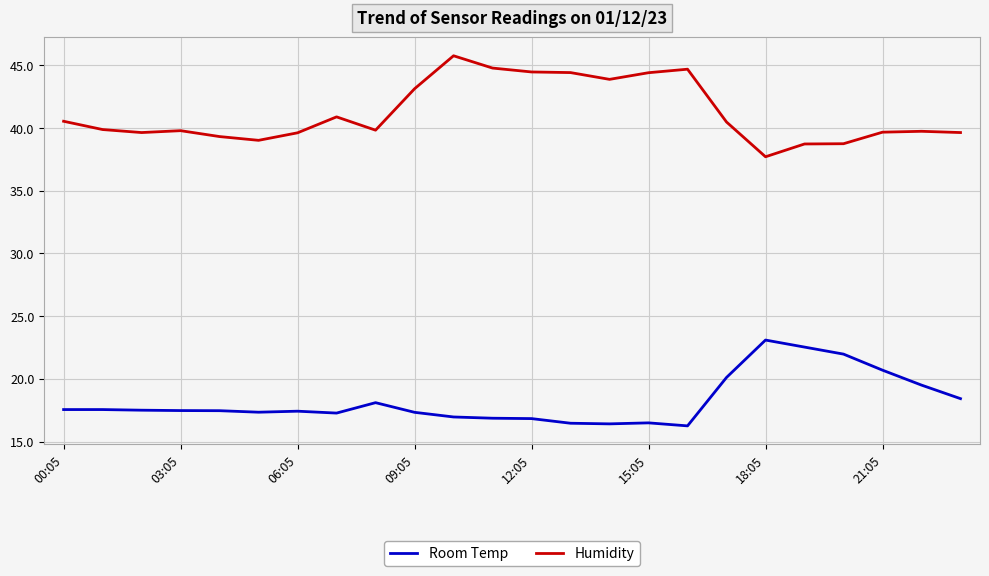

Which series has the largest total across all categories?

Humidity